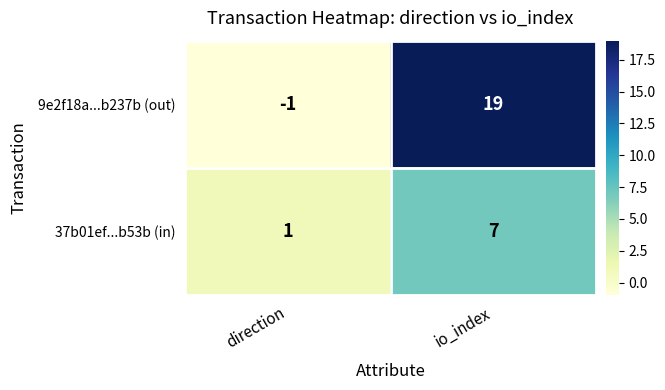

Which category has the highest value in the 9e2f18a...b237b (out) series?

io_index